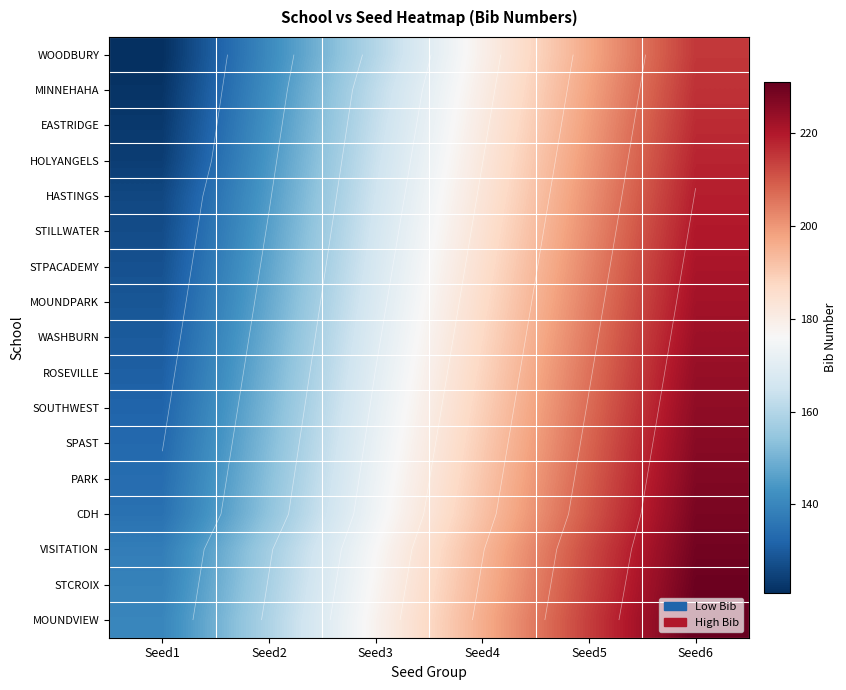

How many values in the VISITATION series exceed 194?

2